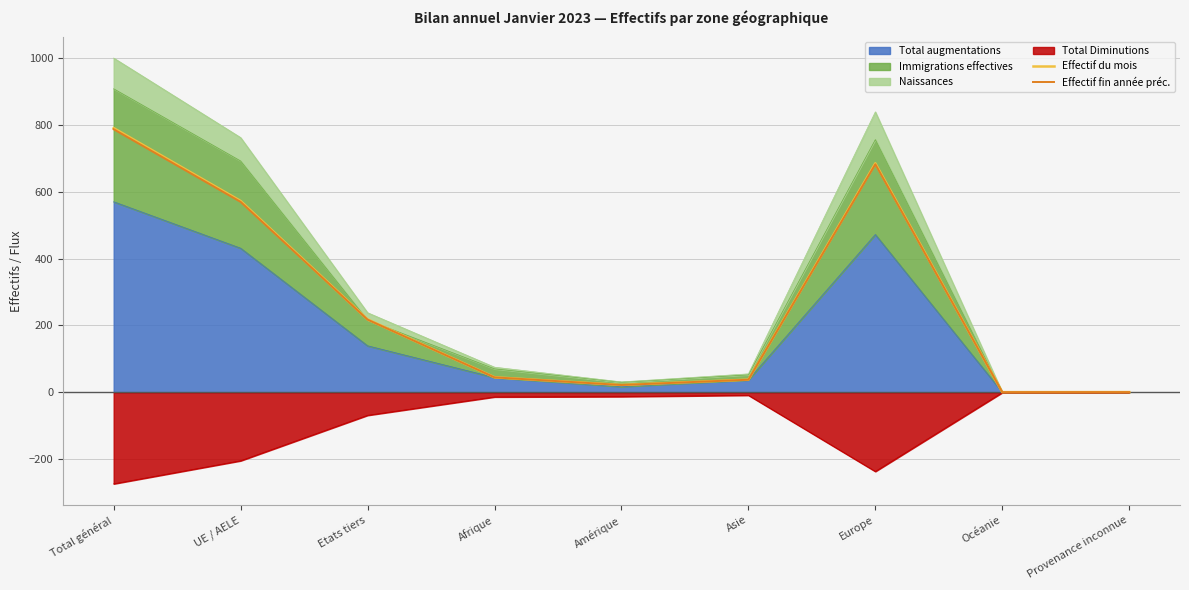

Reading left to right, list all the values displayed in this chart.

Effectif du mois: Total général=790.4	UE / AELE=572.4	Etats tiers=218.0	Afrique=44.8	Amérique=21.9	Asie=37.8	Europe=685.1	Océanie=0.4	Provenance inconnue=0.5
Effectif fin année préc.: Total général=786.9	UE / AELE=569.6	Etats tiers=217.3	Afrique=44.6	Amérique=21.8	Asie=37.5	Europe=682.1	Océanie=0.4	Provenance inconnue=0.5